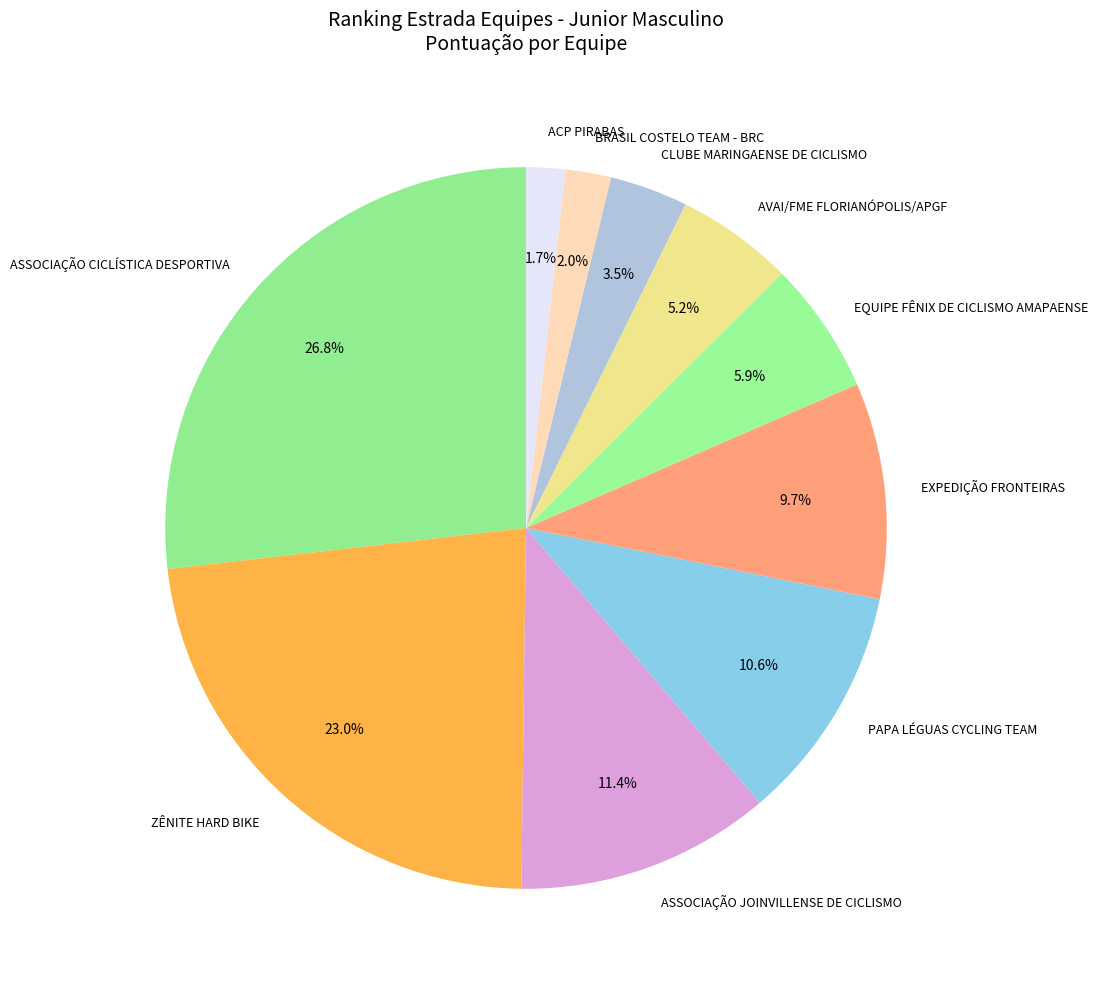

Is it true that AVAI/FME FLORIANÓPOLIS/APGF is 5% of the pie?

True